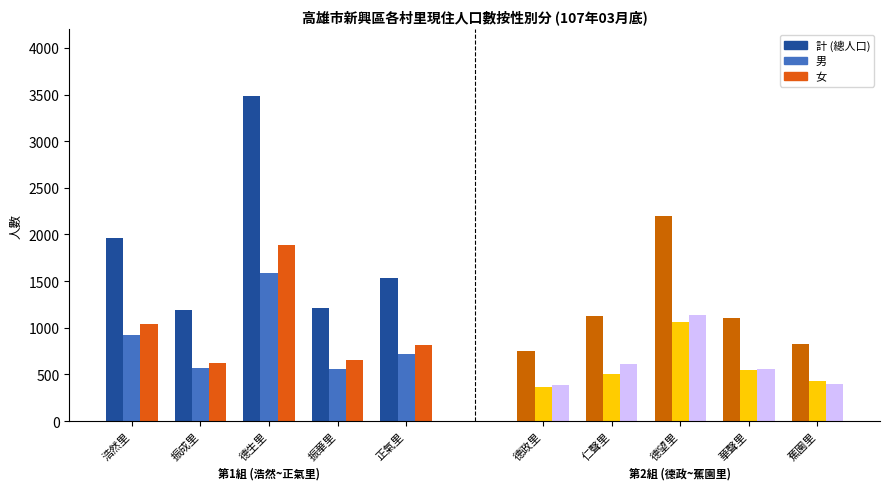

At which label does 計 first exceed 1537?

浩然里